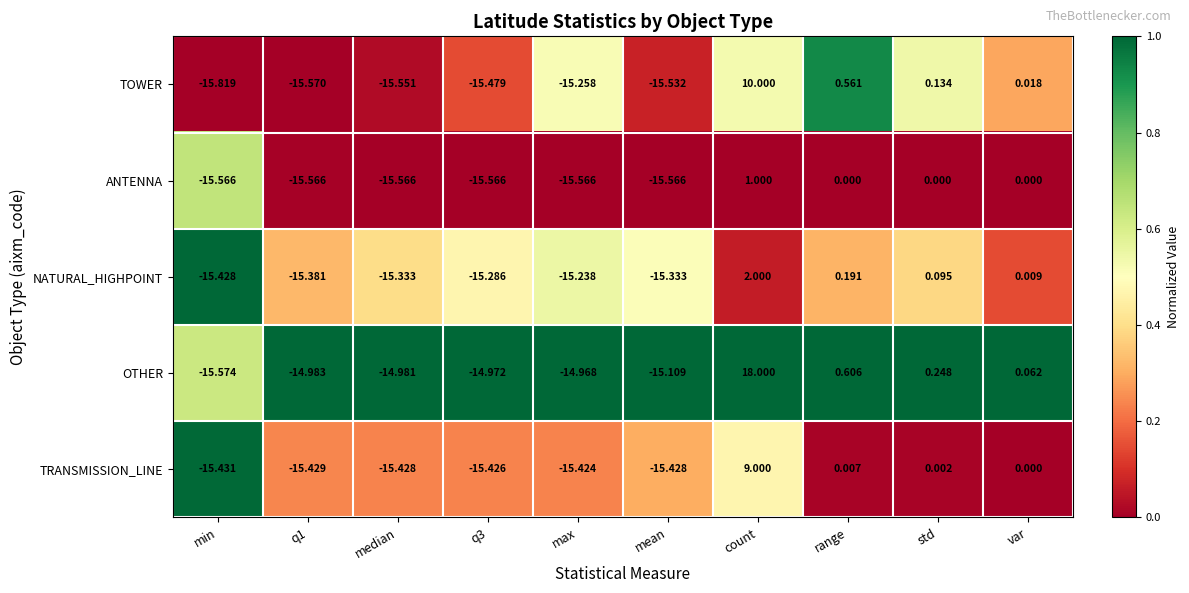

Which series has the largest total across all categories?

OTHER